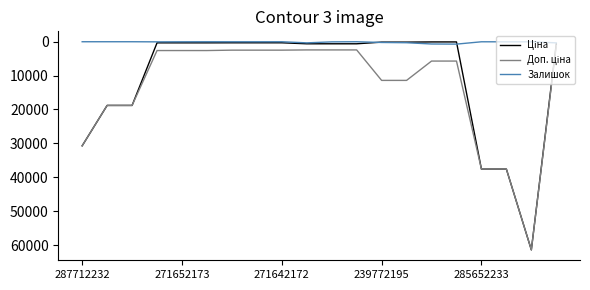

What is the maximum value shown in the chart?

61434.3